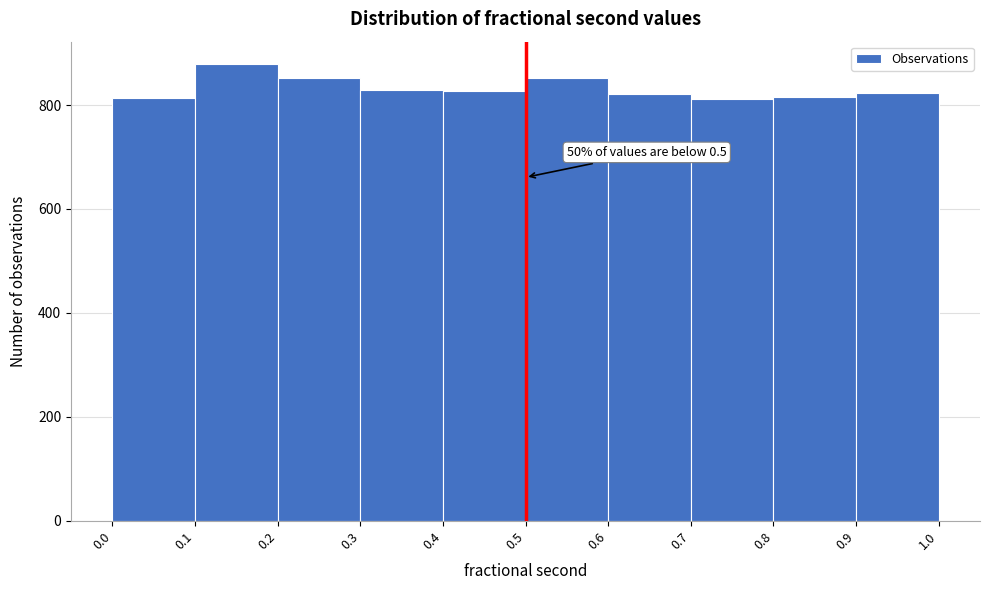

Over which range of the x-axis is the bar tallest?

0.1 to 0.2